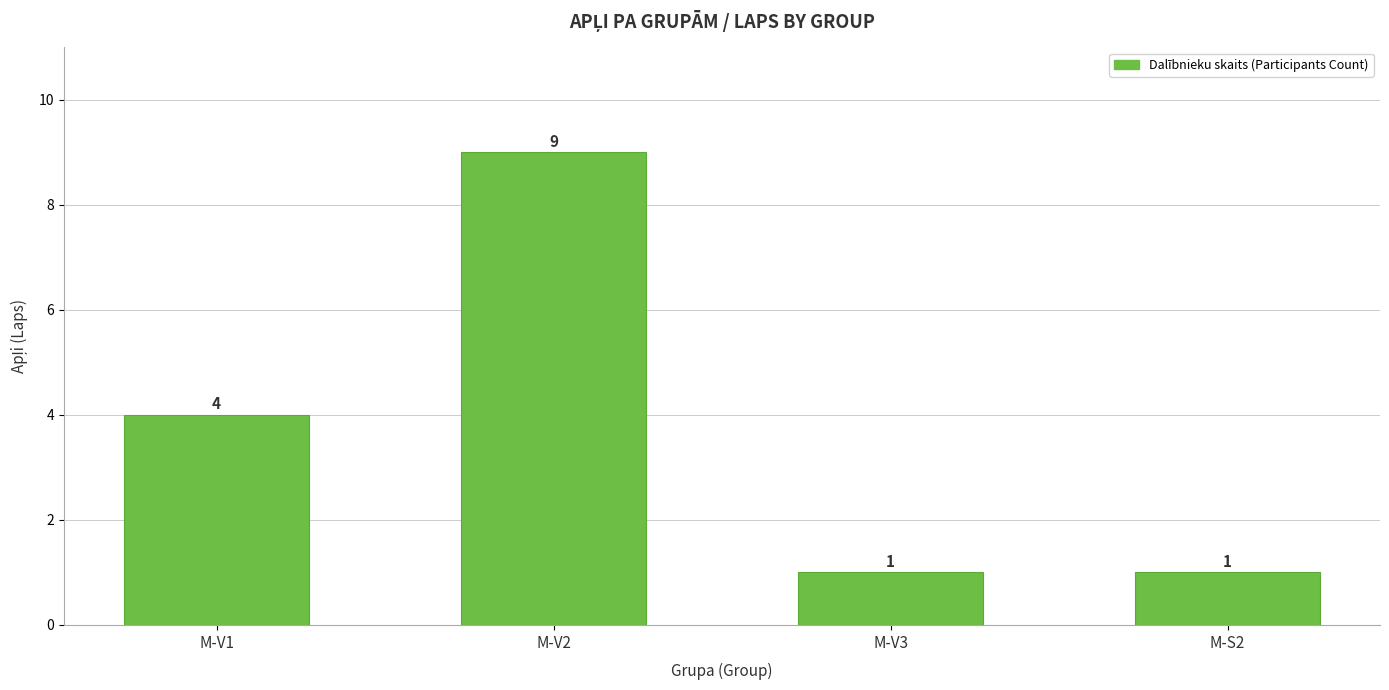

What is the label of the 1st bar from the right?

M-S2